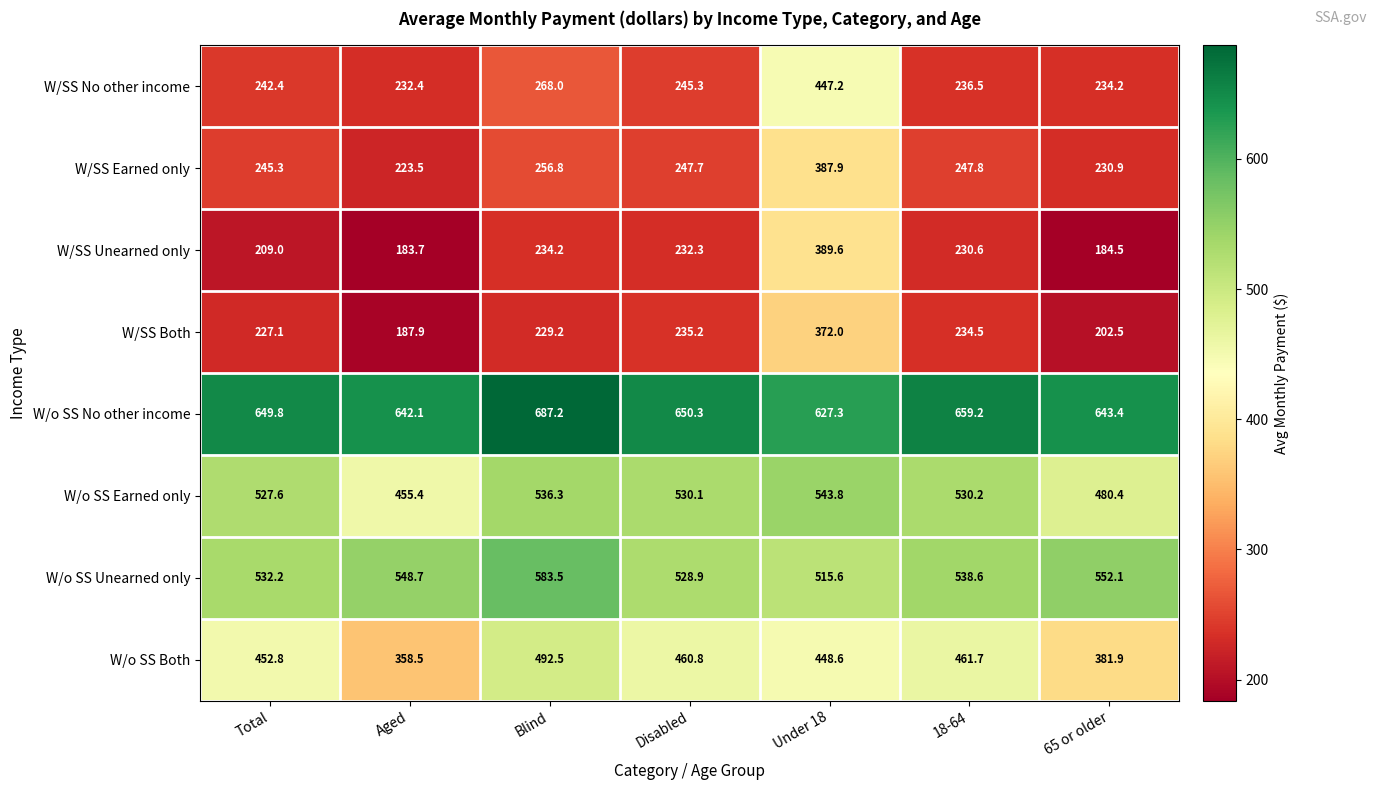

List the series in order of their peak value, lowest first.

W/SS Both, W/SS Earned only, W/SS Unearned only, W/SS No other income, W/o SS Both, W/o SS Earned only, W/o SS Unearned only, W/o SS No other income